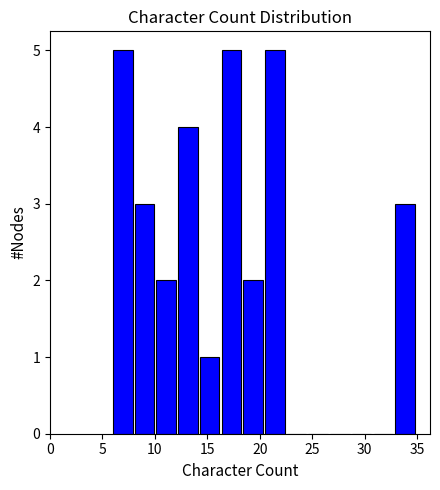

How tall is the bar that spans 20.5 to 22.5 on the x-axis? Neither the bar edges nor the heights are printed on the chart, so give them approximately, as read against the axes.

5